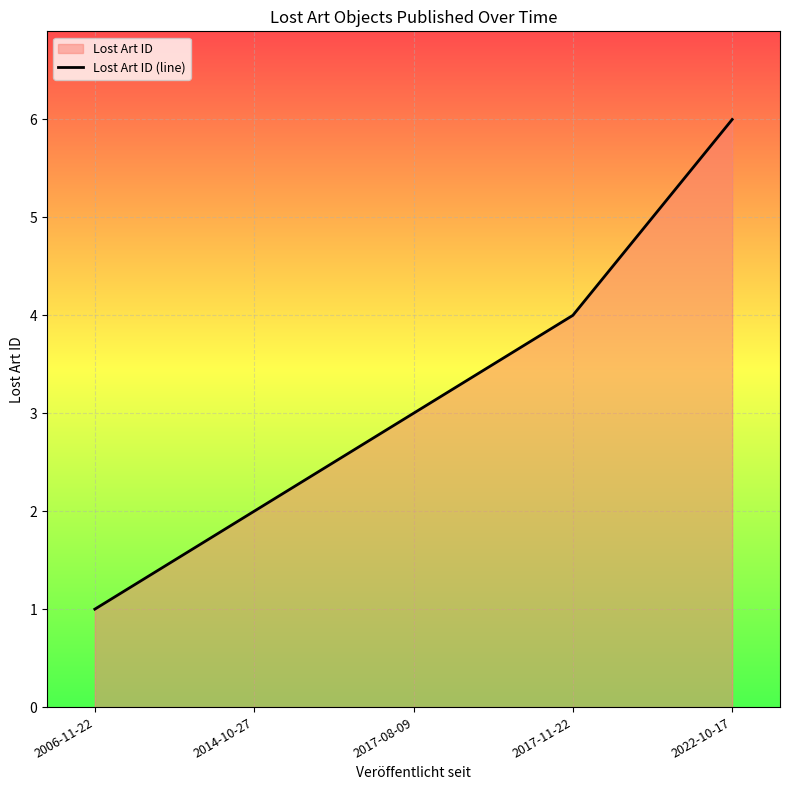

Count the number of values greater than 3.

2